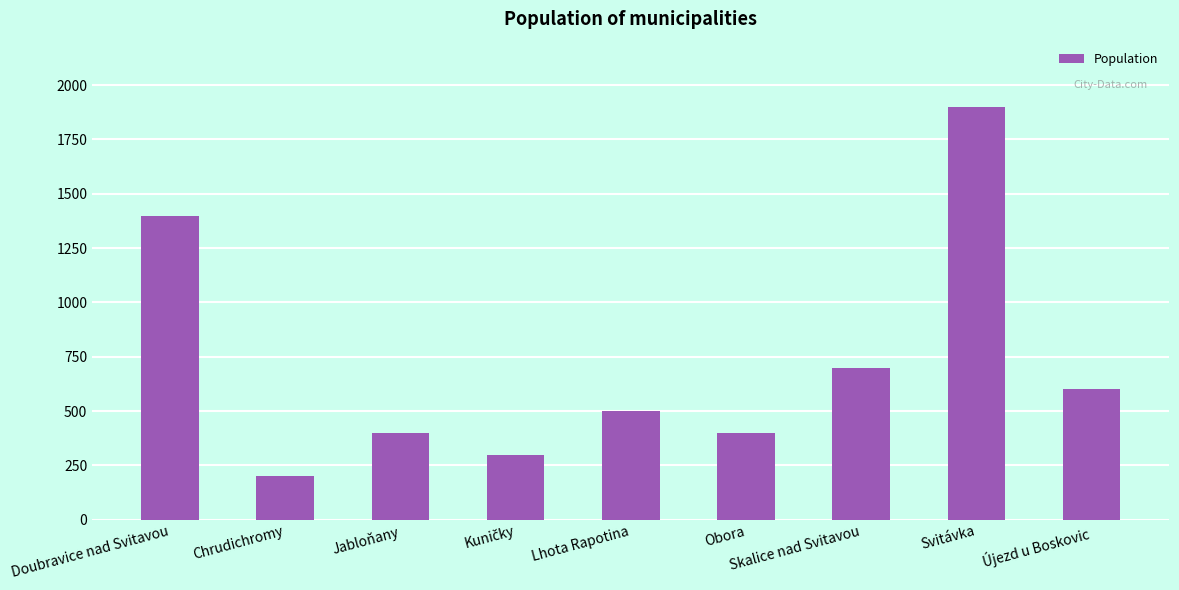

What is the approximate value at Svitávka, to the nearest 10?

1900